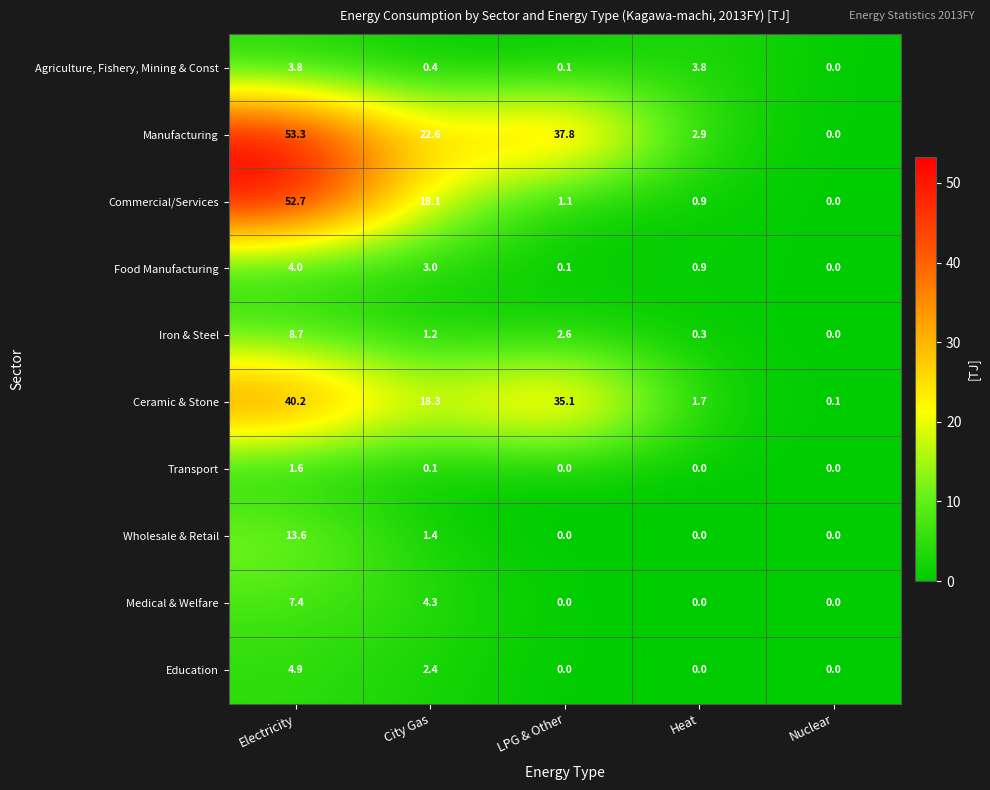

Between Electricity and Heat, which series saw the biggest shift?

Commercial/Services